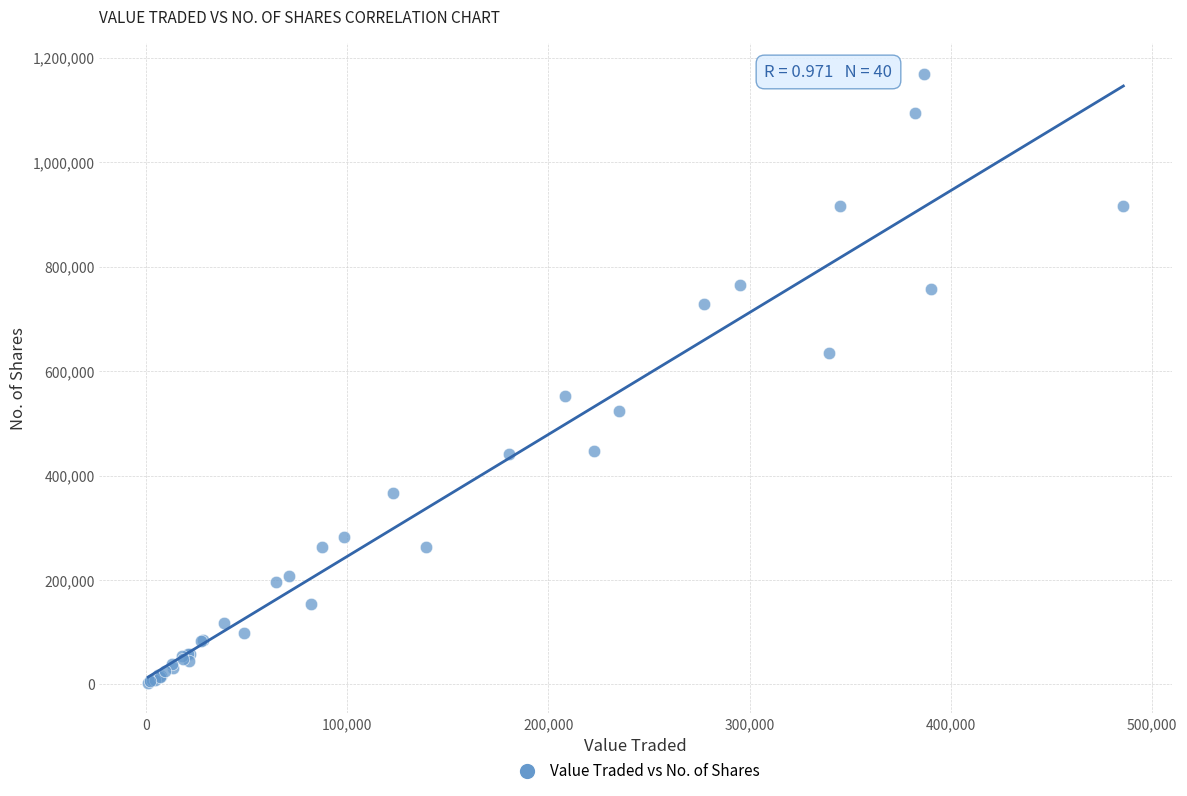

What Y value in the scatter plot is closest to 586142?

552999